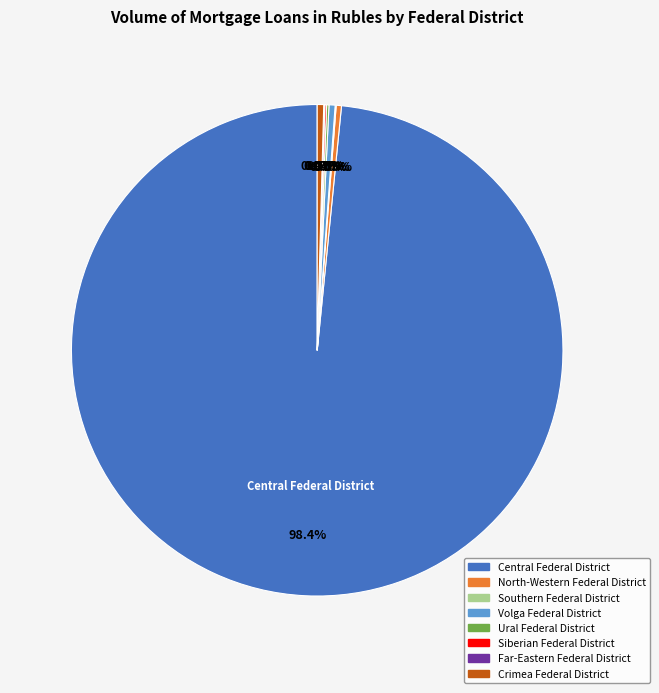

Is there a majority slice in this chart?

Yes